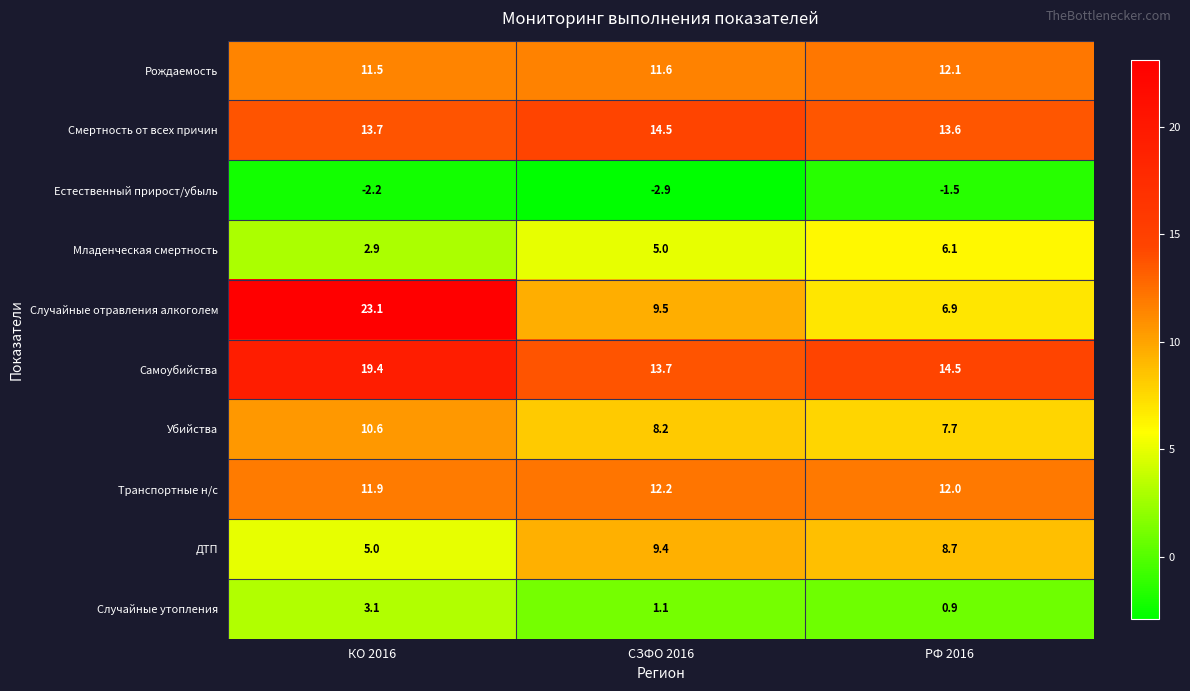

How many data points does each series have?

3